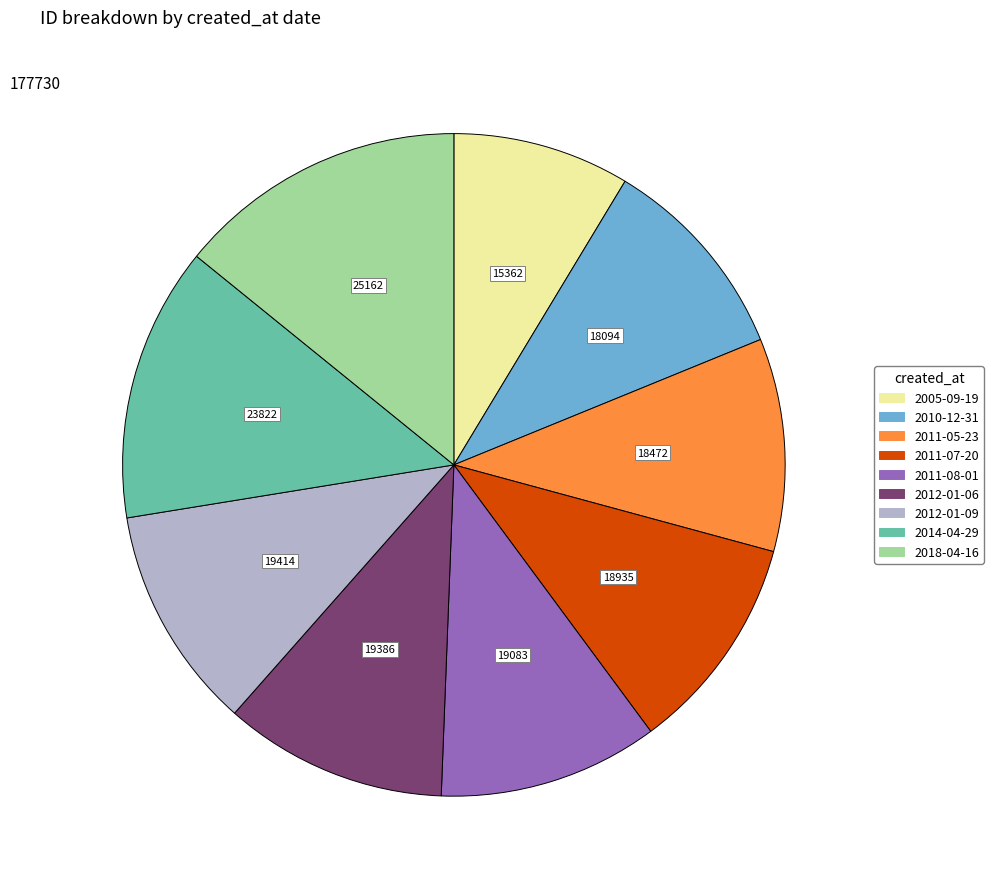

How many slices are in this pie chart?

9